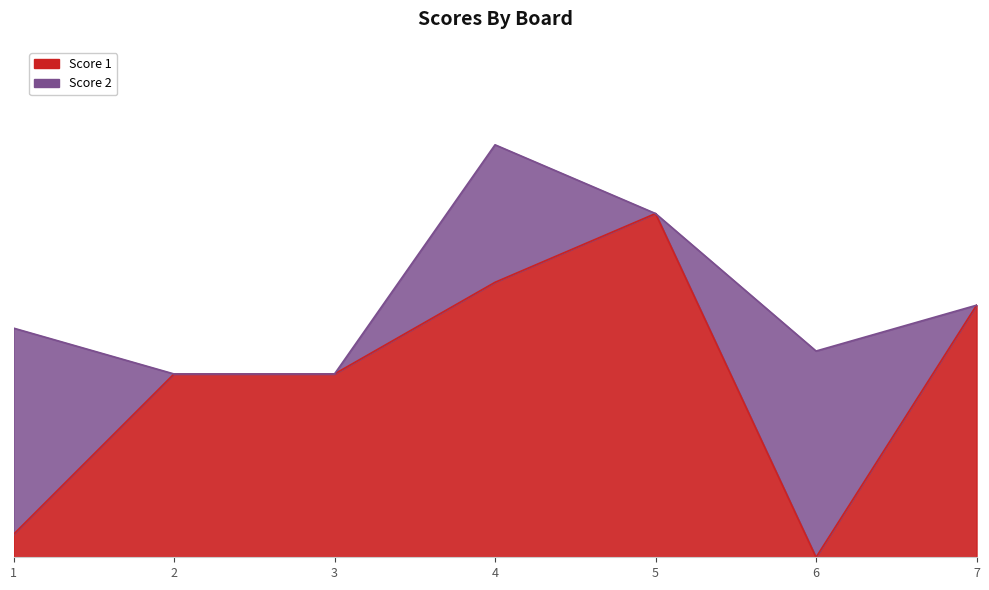

What is the change in value from 1 to 2?

+7